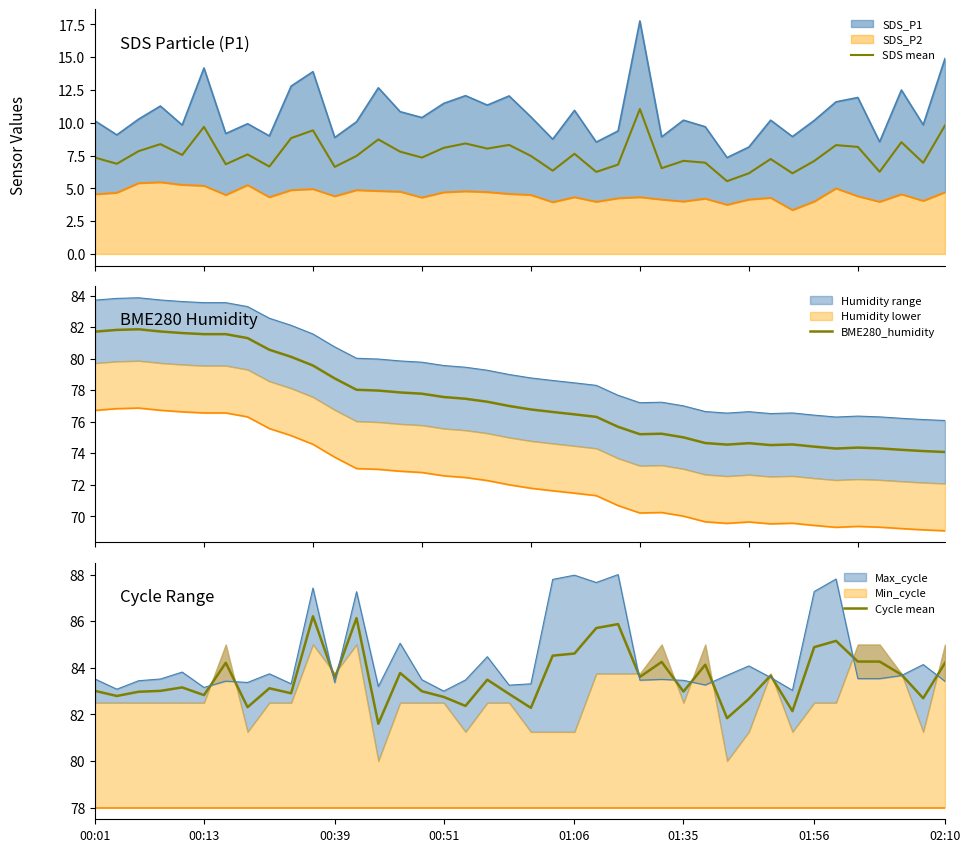

How many series are shown in this chart?

3